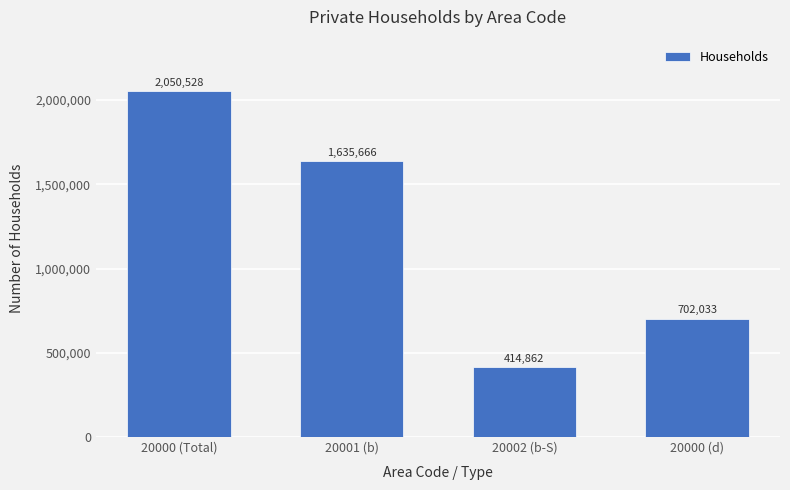

What is the smallest value displayed?

414862